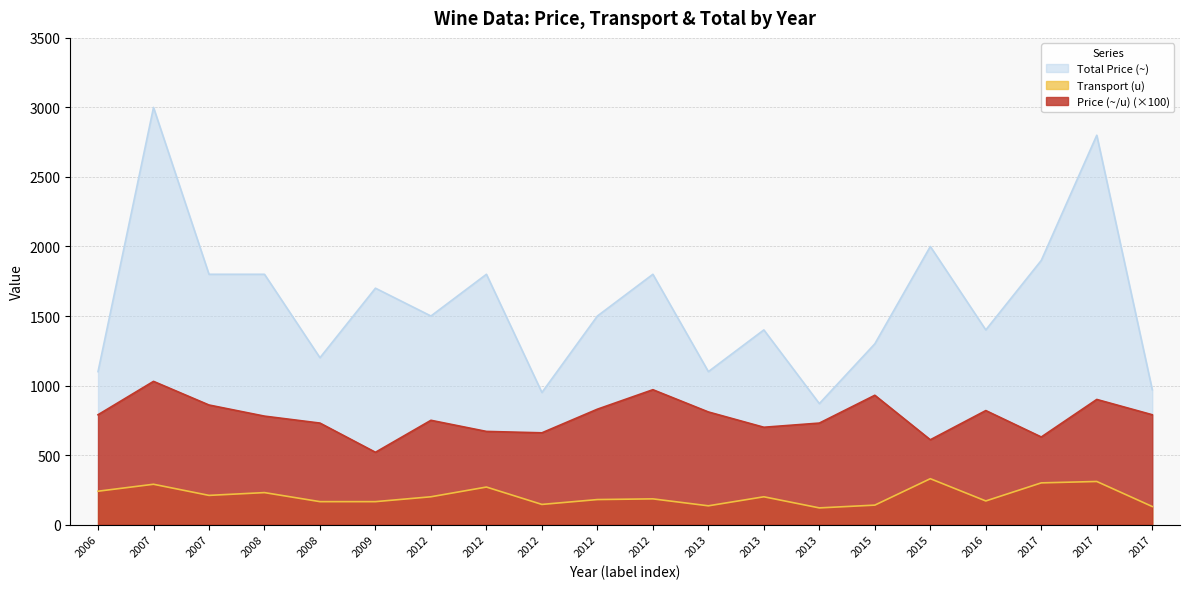

True or false: Price (~/u) and Total Price (~) cross at least once.

False